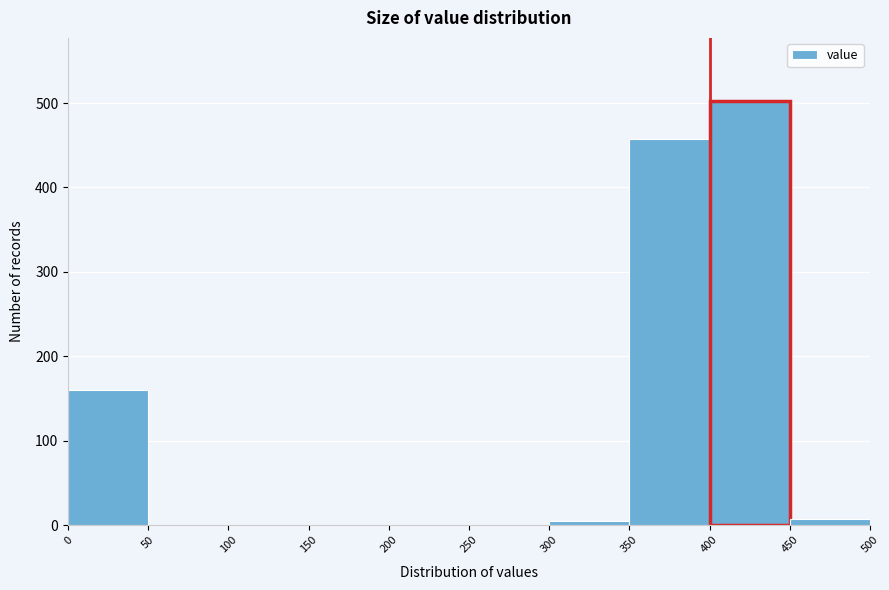

How tall is the bar that spans 0 to 50 on the x-axis? The values are not printed on the chart, so give them approximately, as read against the axis.

160